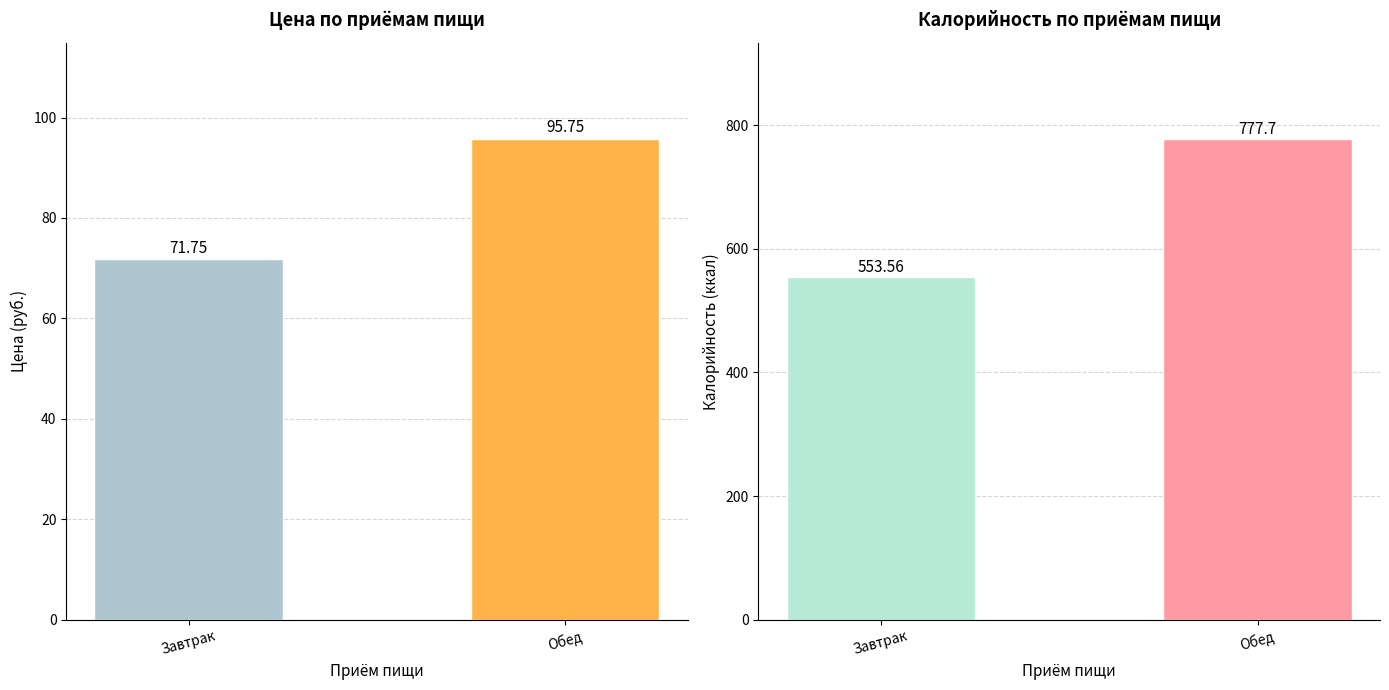

How many bars are there in each group?

2